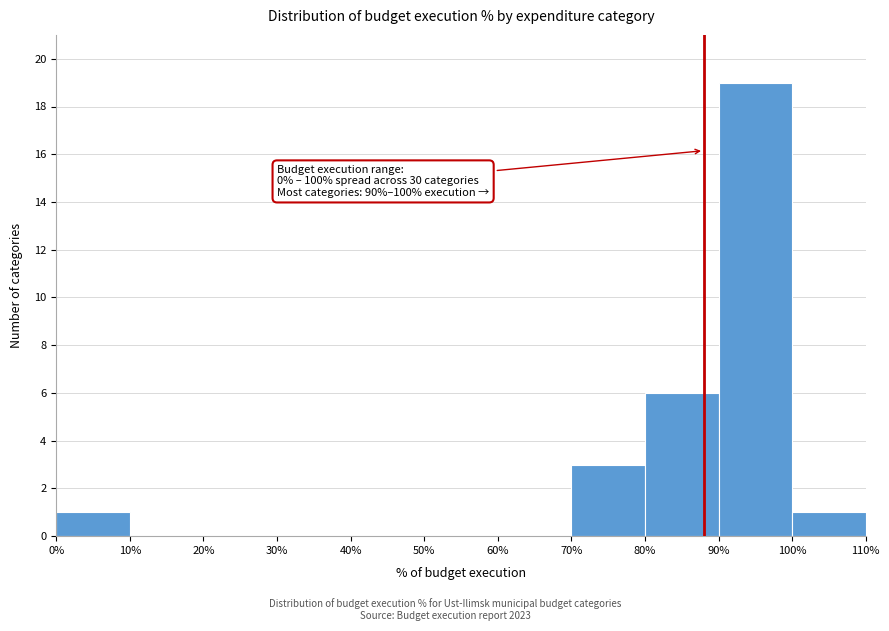

Which range on the x-axis has the tallest bar?

90% to 100%